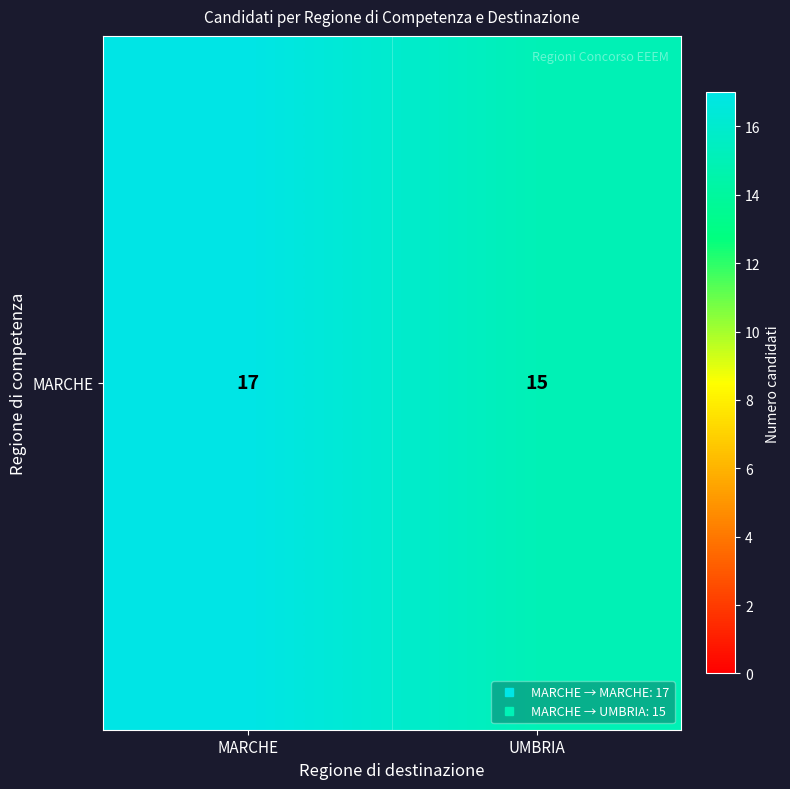

How many categories are shown in the chart?

2